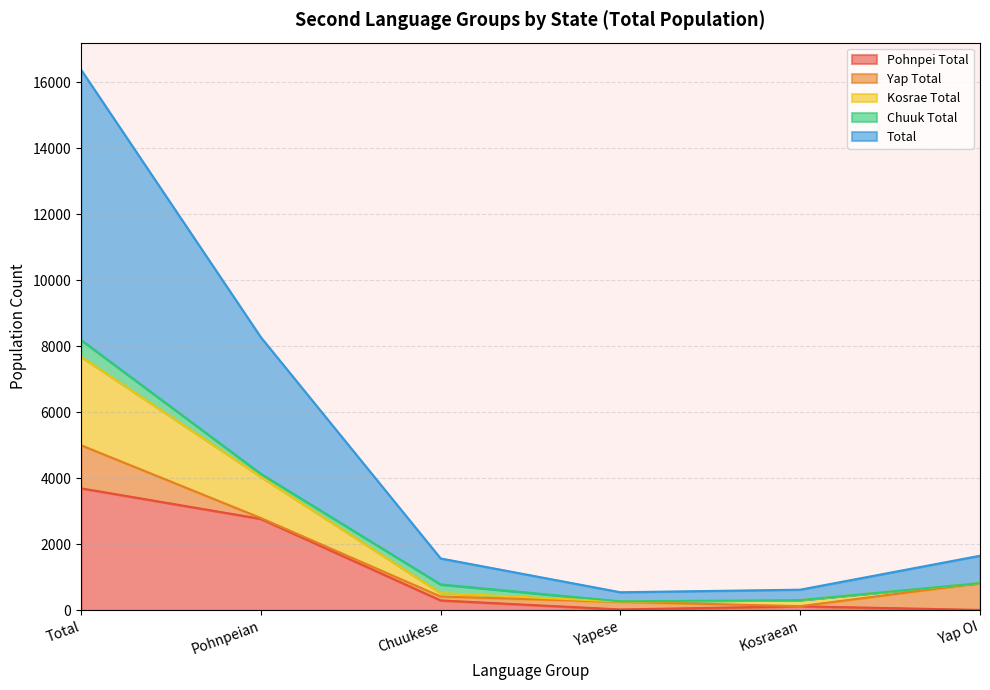

Does the chart have visible grid lines?

Yes